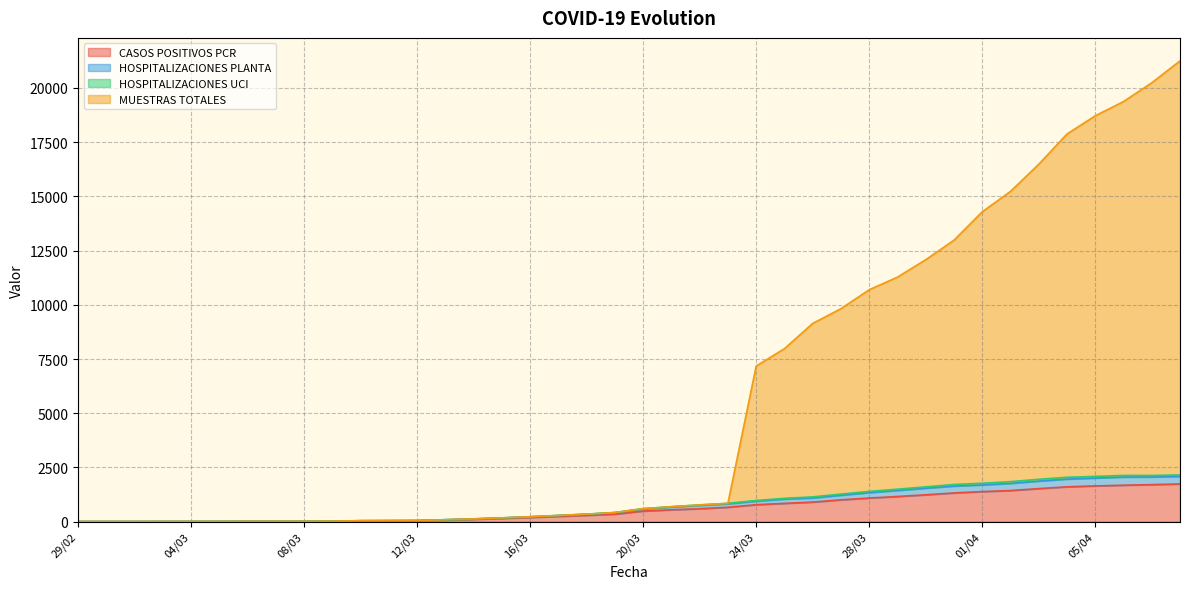

What is the highest value of the CASOS POSITIVOS PCR series?

1737